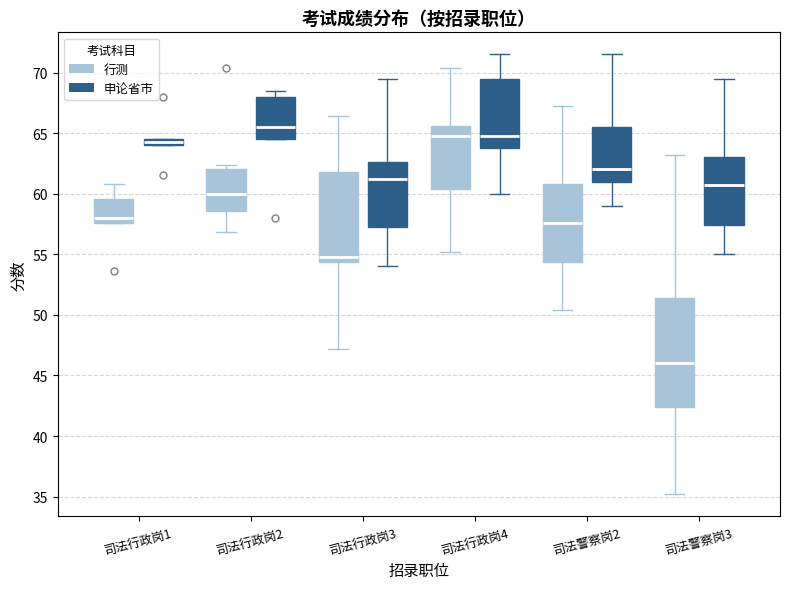

Where does the upper whisker of the box for 司法警察岗2 (行测) end on the y-axis? The values are not printed on the chart, so give them approximately, as read against the axis.

67.0